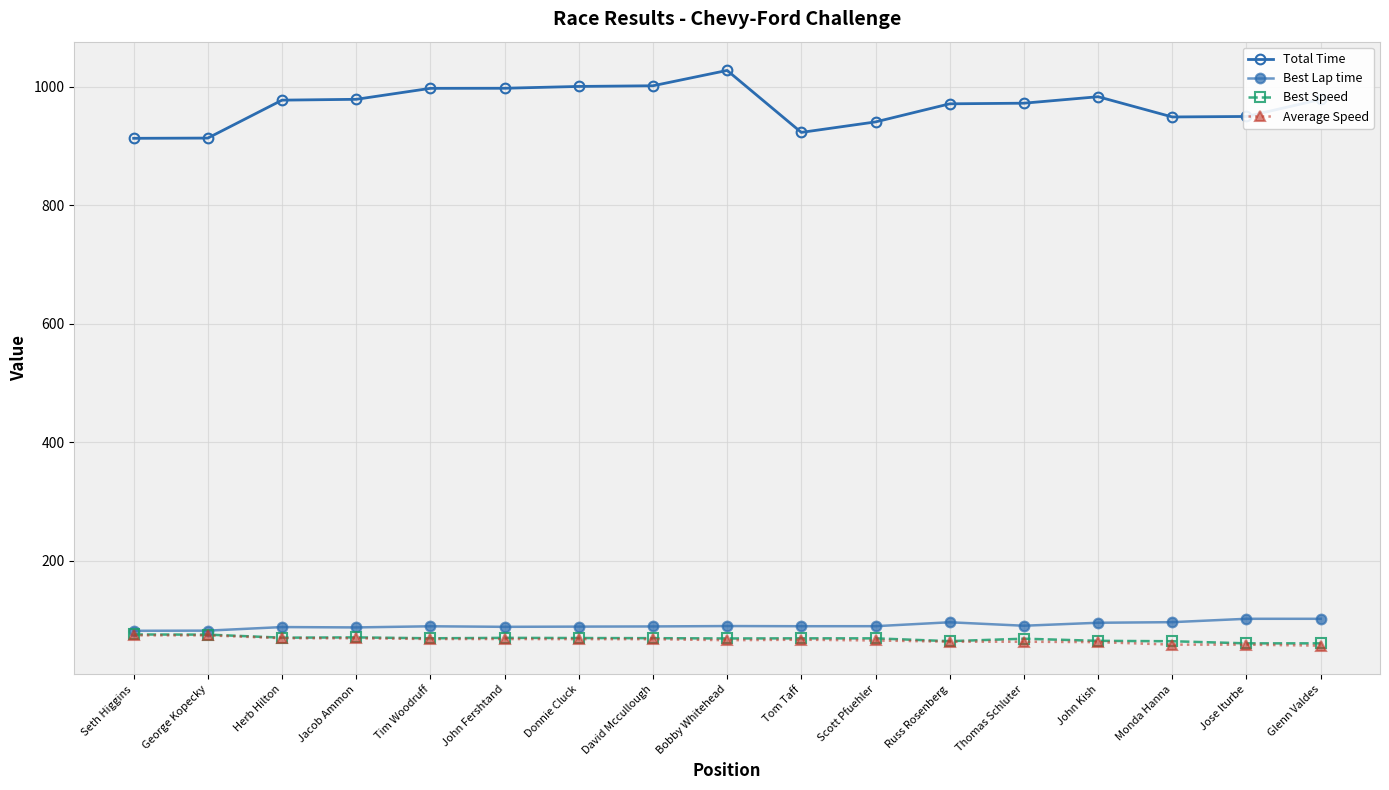

Is this an area chart (filled region under the line)?

No